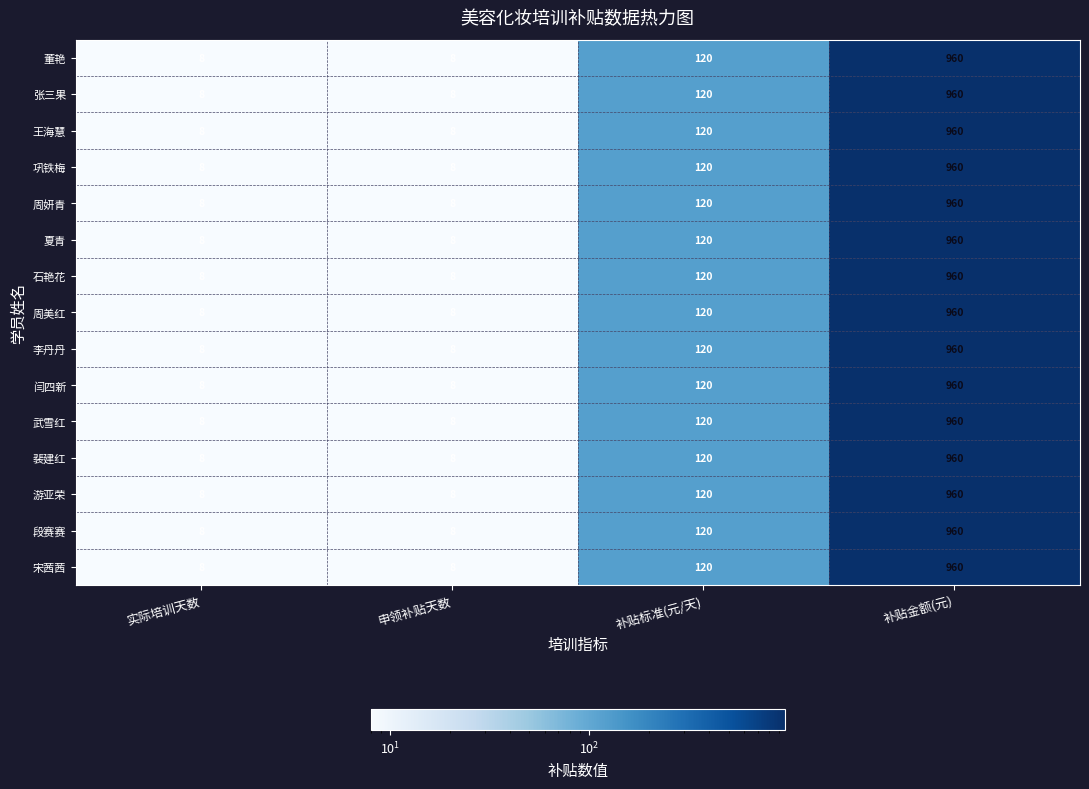

What is the maximum value shown in the chart?

960